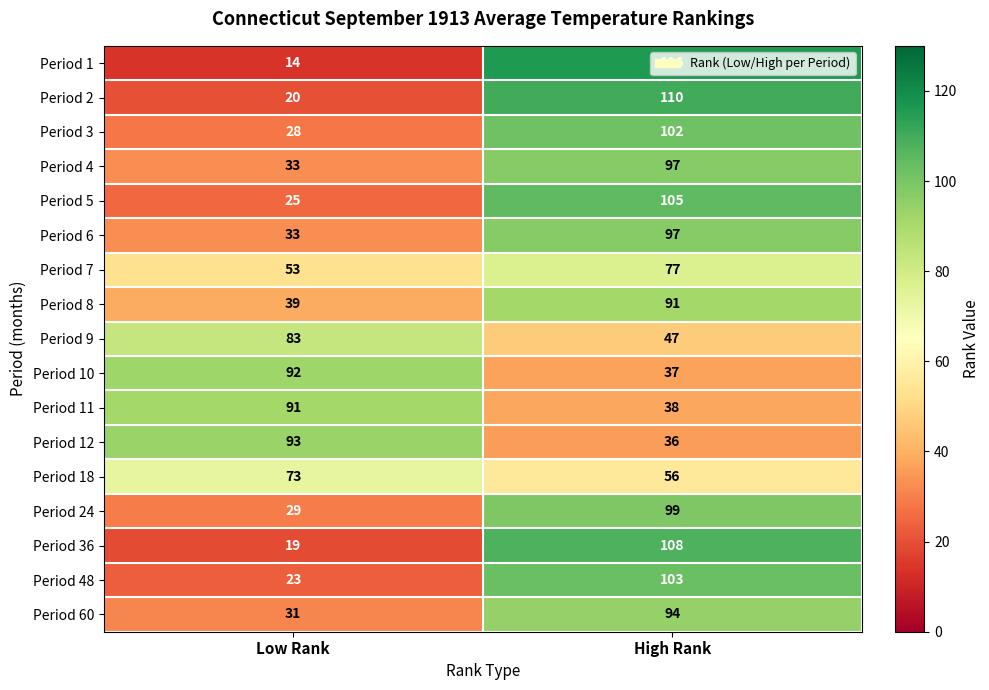

At how many categories does at least one series exceed 69?

2